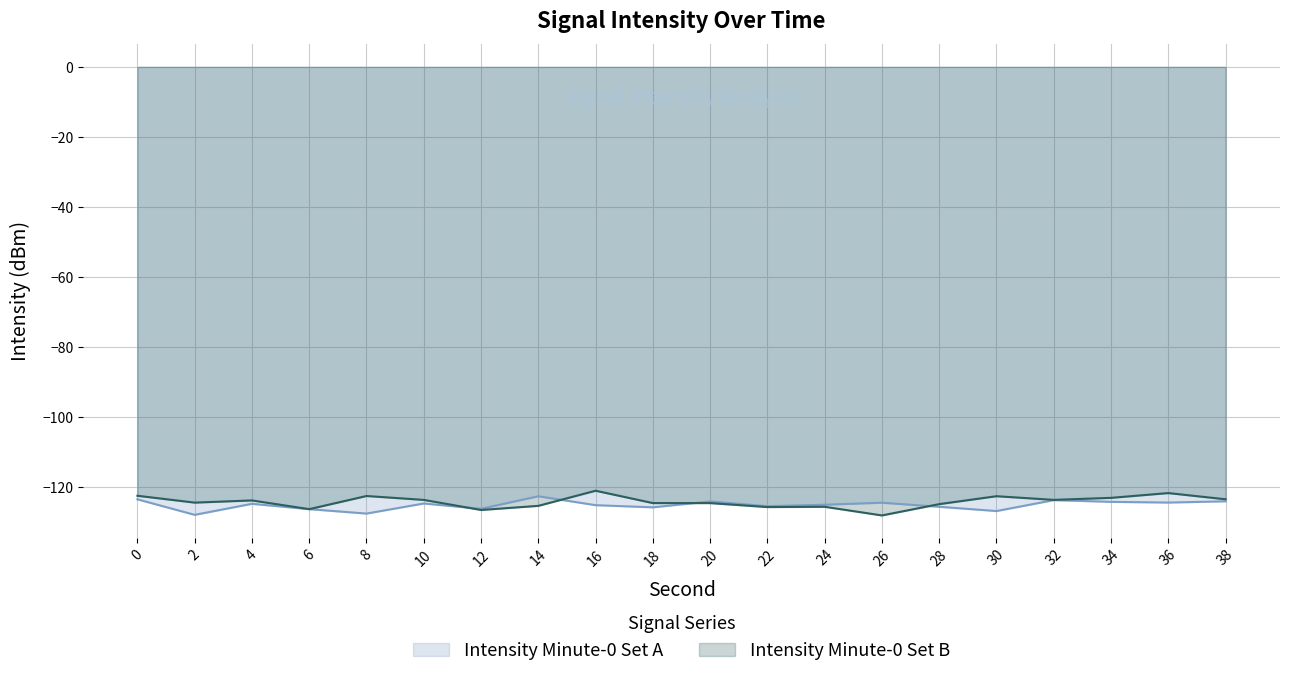

Reading left to right, list all the values displayed in this chart.

Intensity Minute-0 Set A: 0=-123.5	2=-127.9	4=-124.8	6=-126.3	8=-127.6	10=-124.7	12=-126.2	14=-122.6	16=-125.2	18=-125.8	20=-124.1	22=-125.4	24=-125.0	26=-124.5	28=-125.6	30=-126.8	32=-123.7	34=-124.2	36=-124.4	38=-124.0
Intensity Minute-0 Set B: 0=-122.5	2=-124.4	4=-123.8	6=-126.3	8=-122.5	10=-123.6	12=-126.5	14=-125.3	16=-121.0	18=-124.6	20=-124.6	22=-125.7	24=-125.6	26=-128.1	28=-124.9	30=-122.6	32=-123.6	34=-123.1	36=-121.7	38=-123.5